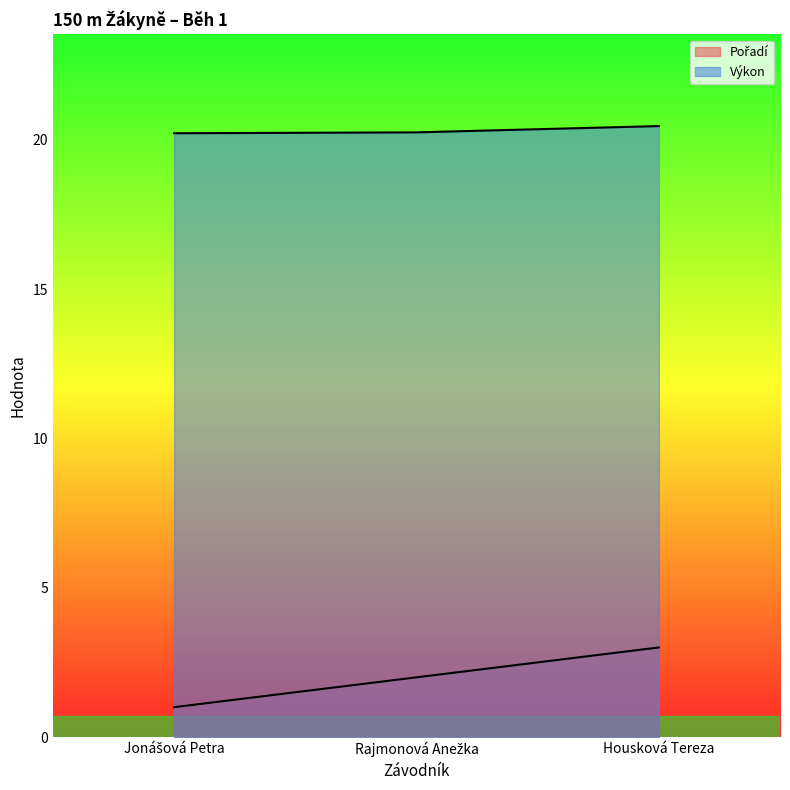

The value of Pořadí at Jonášová Petra is 1.0. True or false?

True